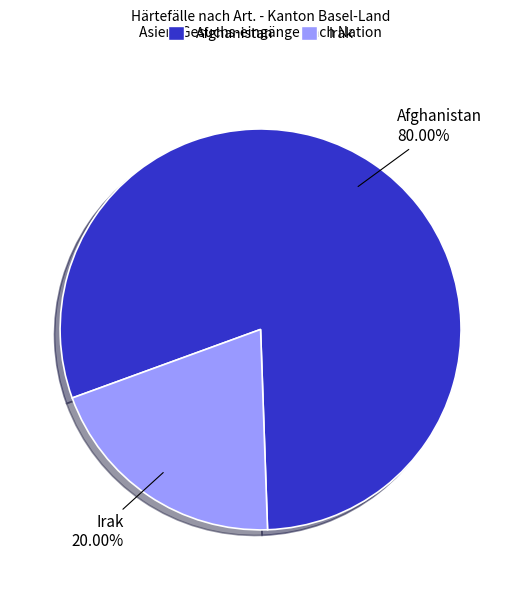

What is the ratio of the value at Afghanistan to the value at Irak?

4.0